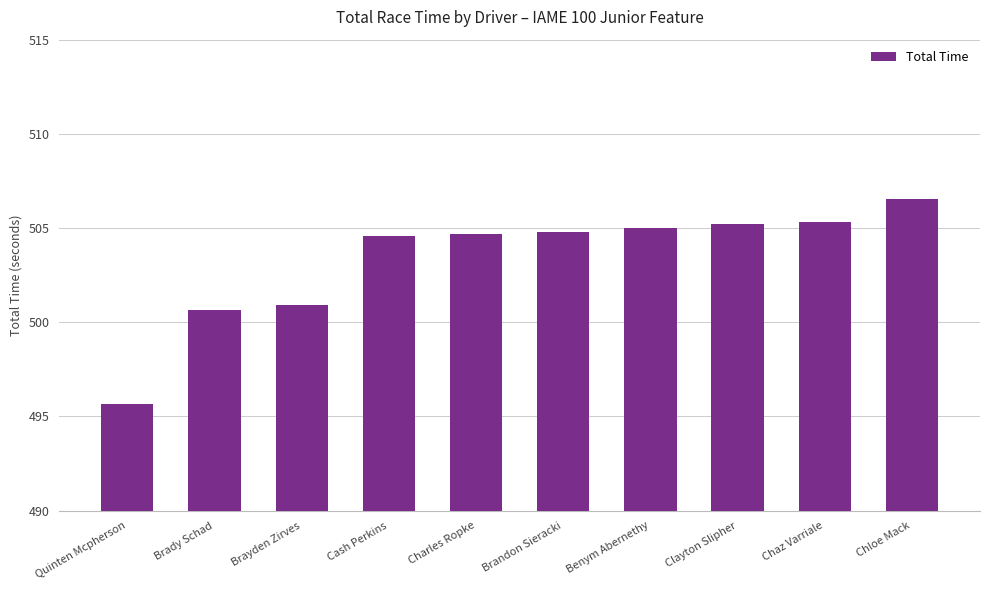

Read the value at Quinten Mcpherson.

495.6